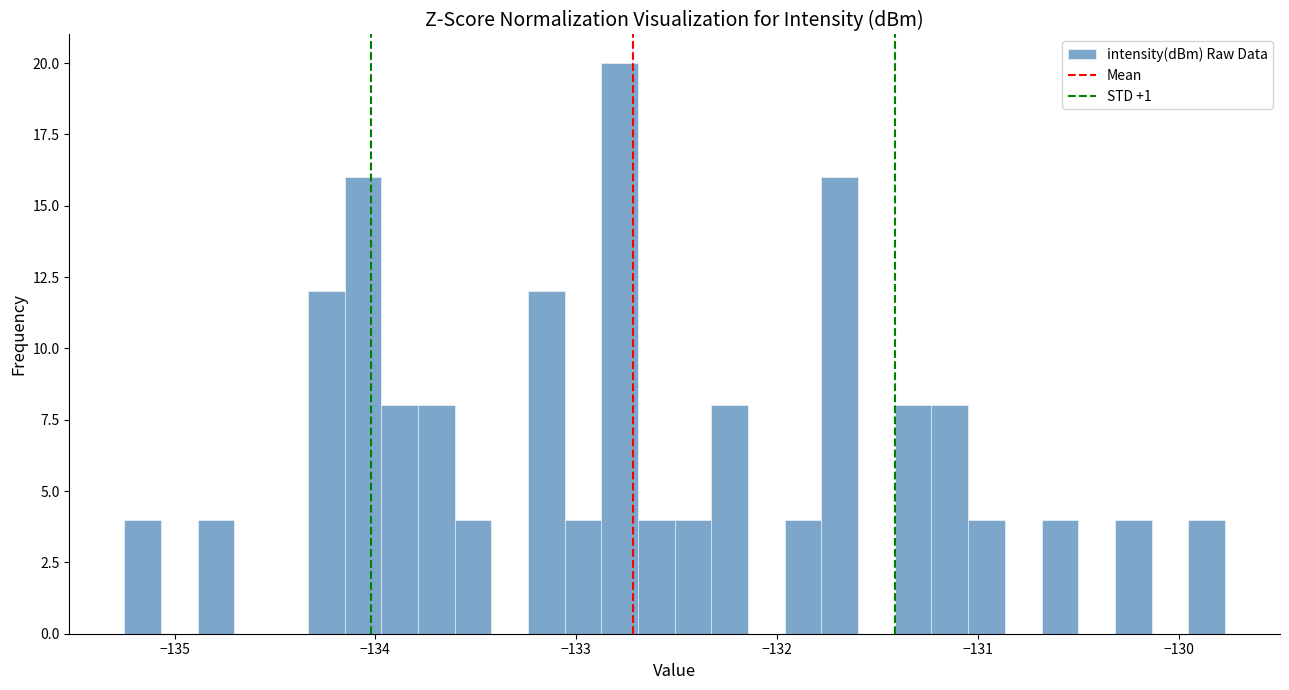

Around what value on the x-axis is the tallest bar? Give the approximate position of its centre, as read against the axis.

-132.8